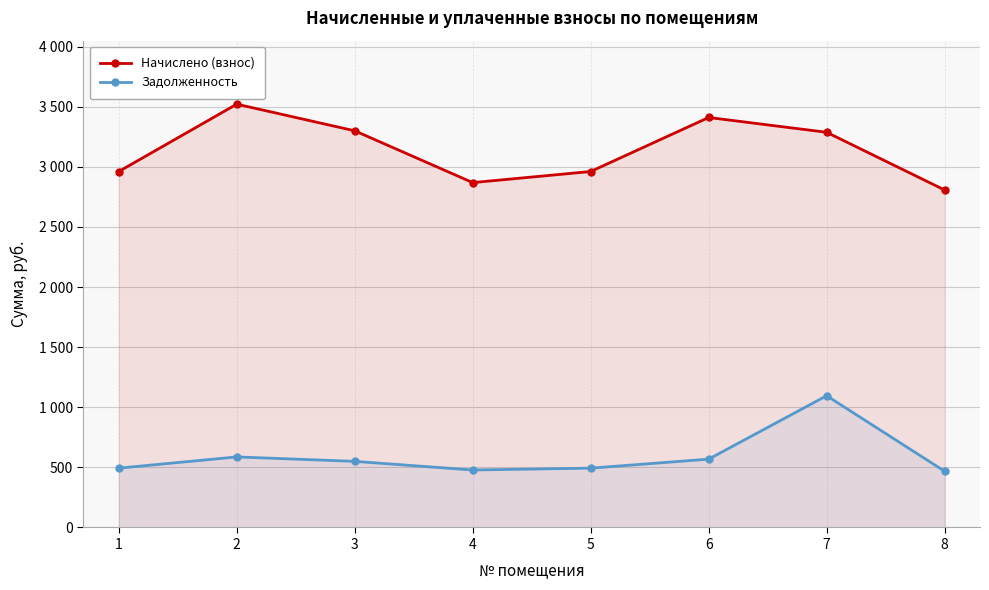

True or false: Начислено (взнос) and Задолженность cross at least once.

False